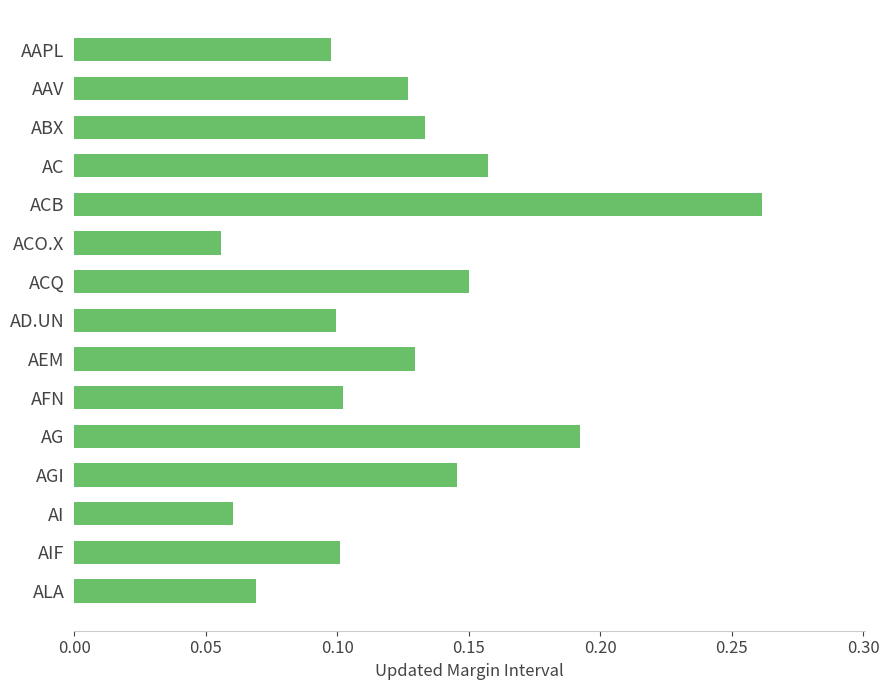

Between AC and ACO.X, which is larger?

AC